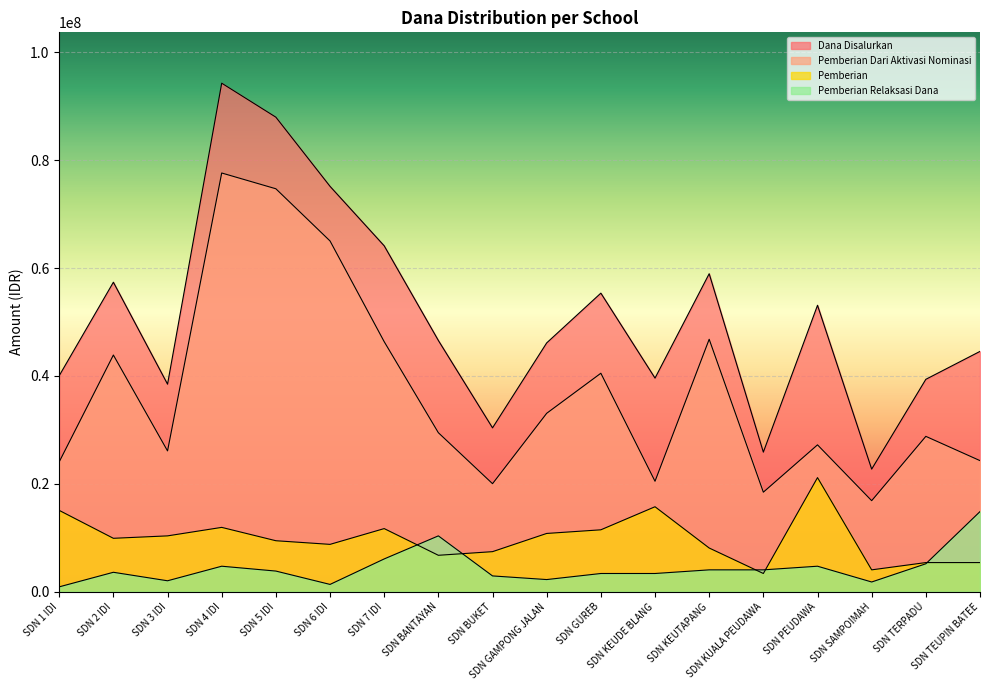

Is it true that Pemberian Dari Aktivasi Nominasi equals 13798420 at SDN 1 IDI?

False